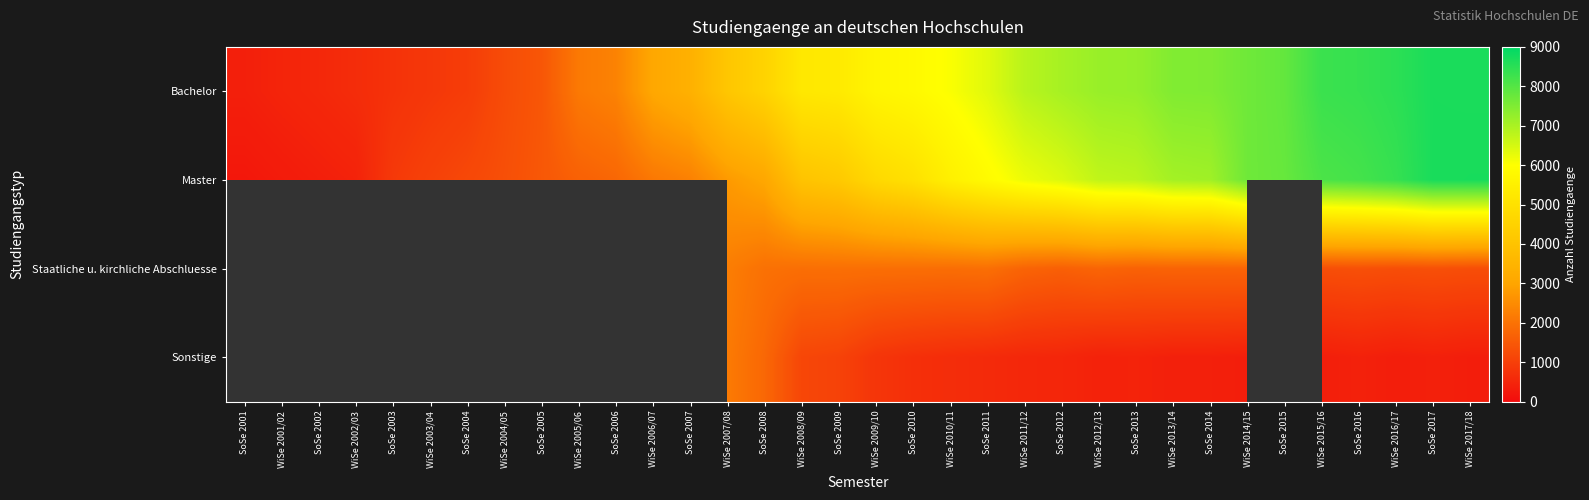

Between SoSe 2017 and WiSe 2004/05, which is larger?

SoSe 2017